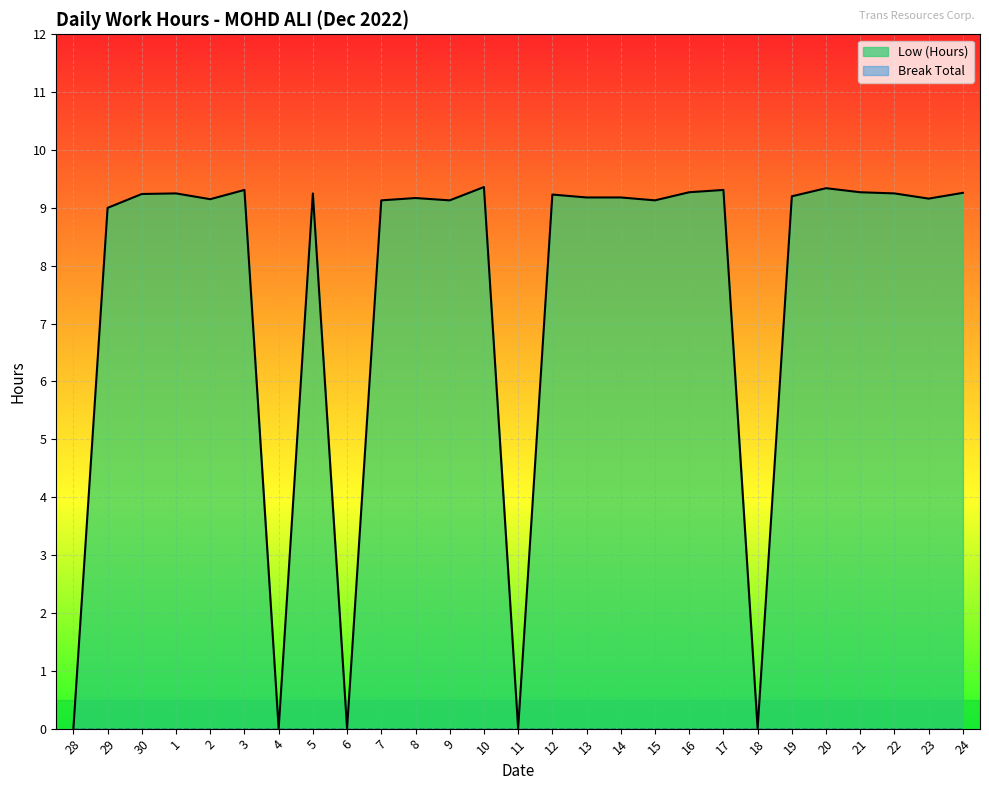

What is the difference between the values at 8 and 29?

0.2